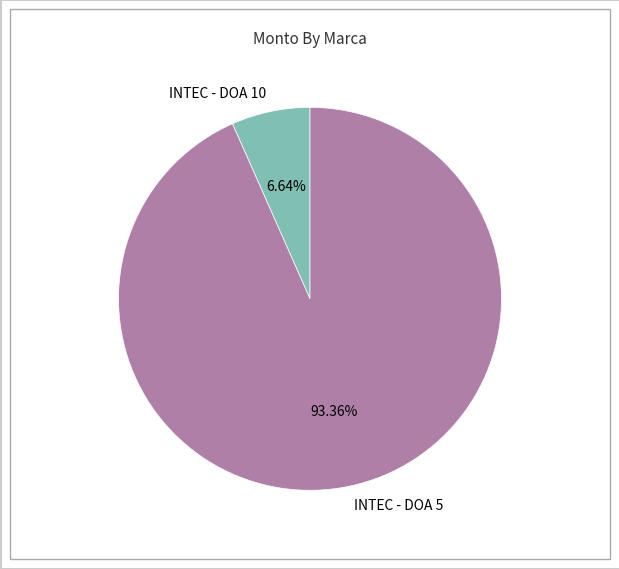

Is there a majority slice in this chart?

Yes